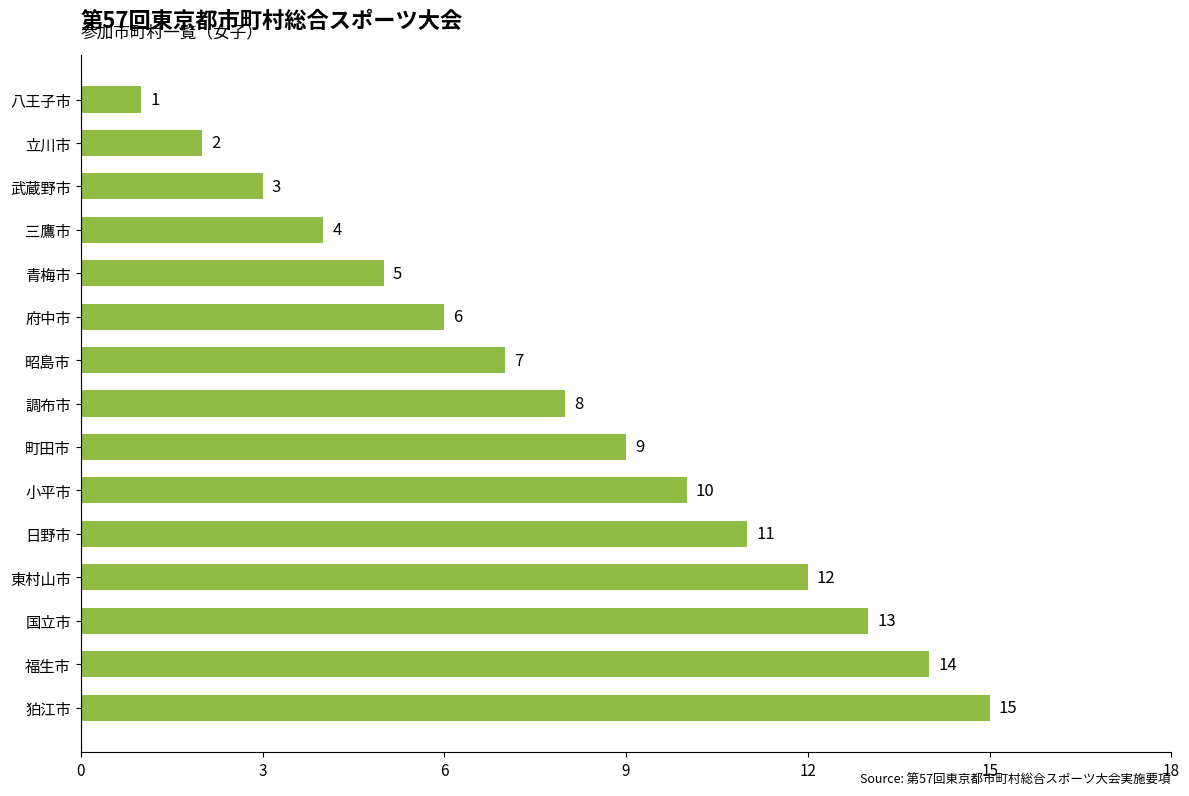

At which category does the chart reach its peak across all series?

狛江市